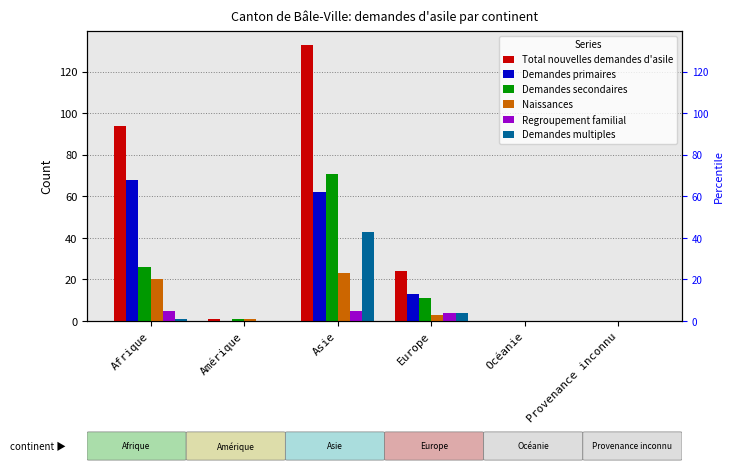

What are all the series names shown in the legend?

Total nouvelles demandes d'asile, Demandes primaires, Demandes secondaires, Naissances, Regroupement familial, Demandes multiples